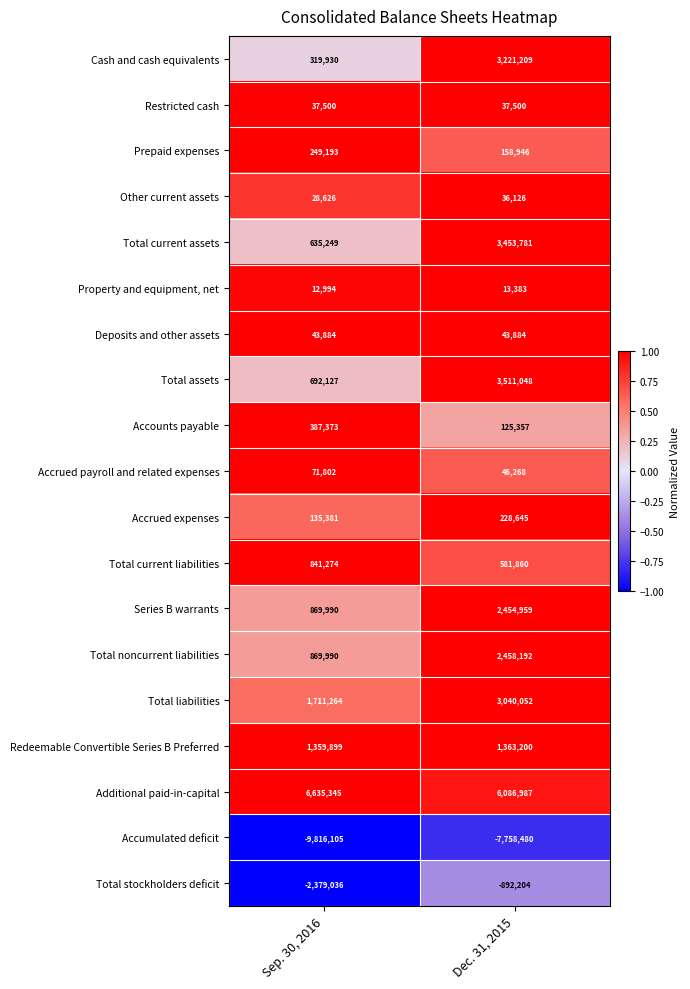

Which series has the largest range (max minus min)?

Cash and cash equivalents